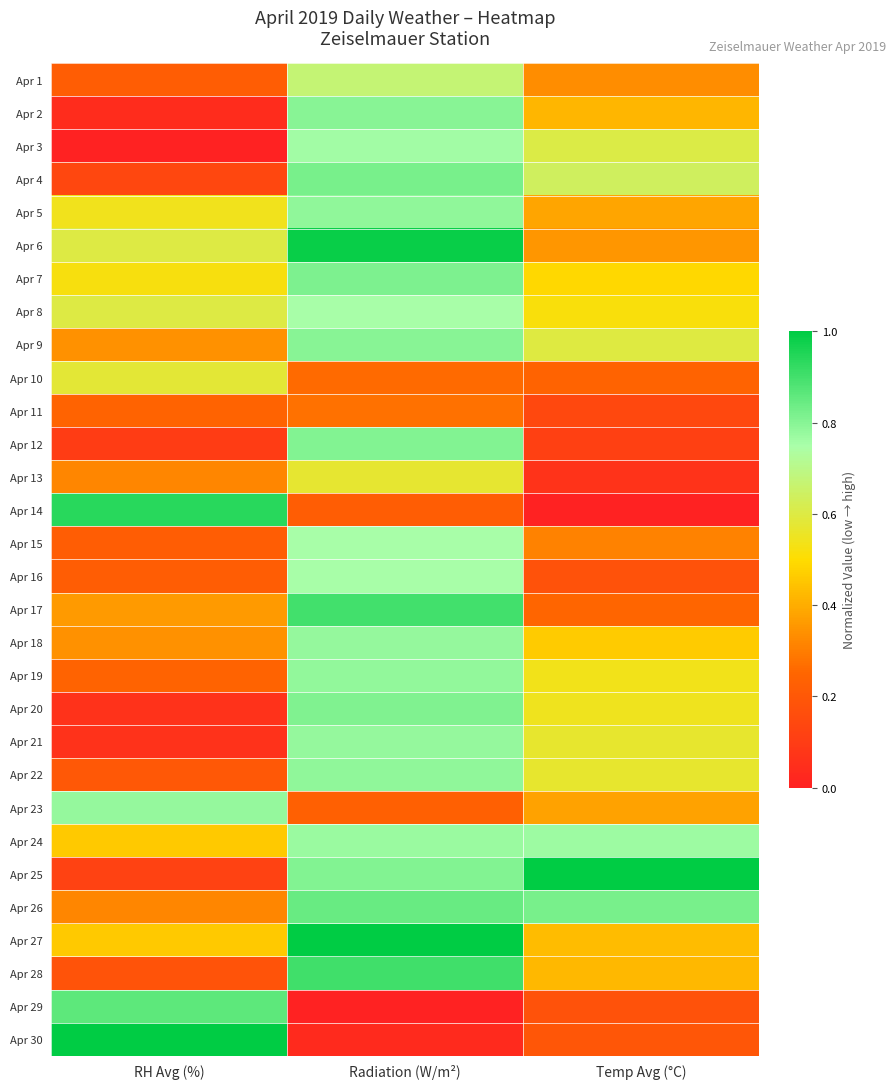

At which category is the sum across all series the highest?

Radiation (W/m²)